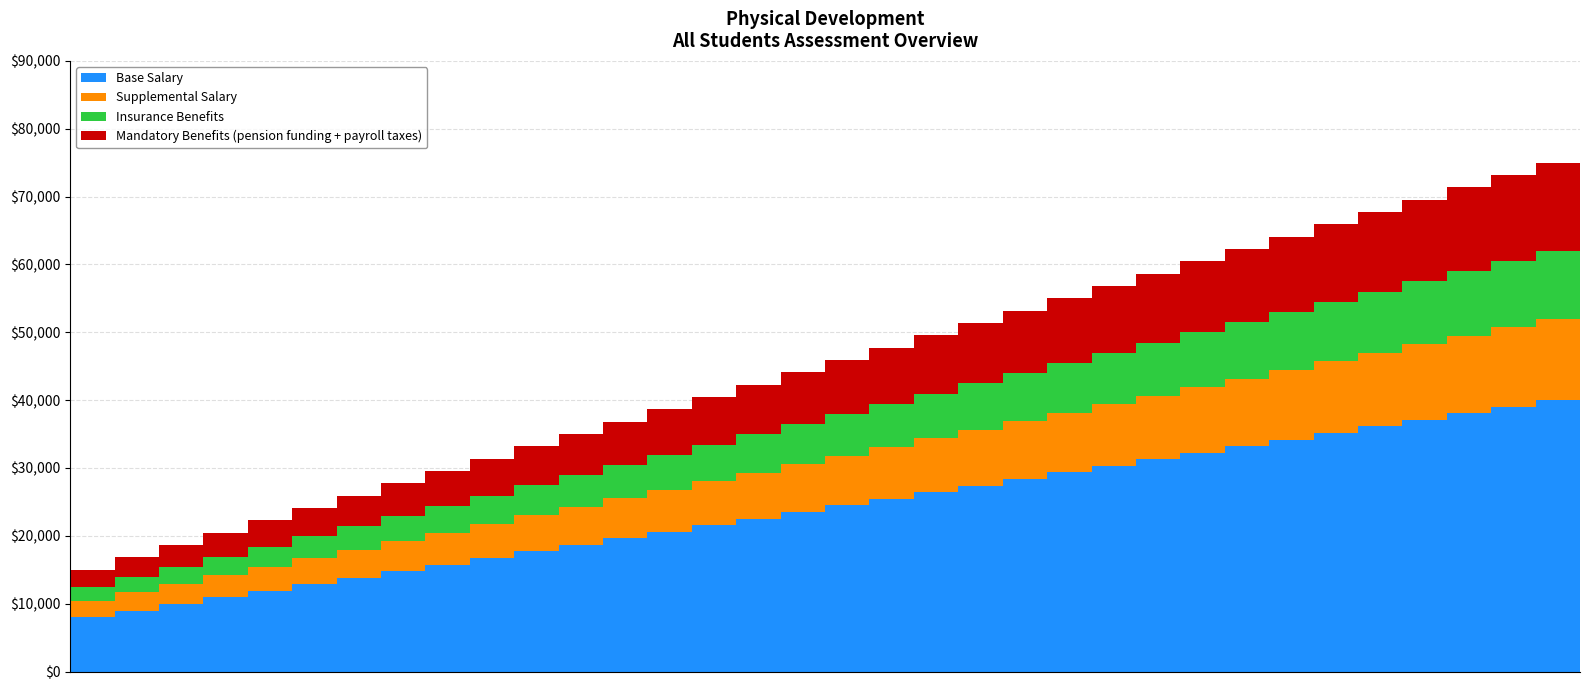

What is the maximum value for Base Salary?

40000.0